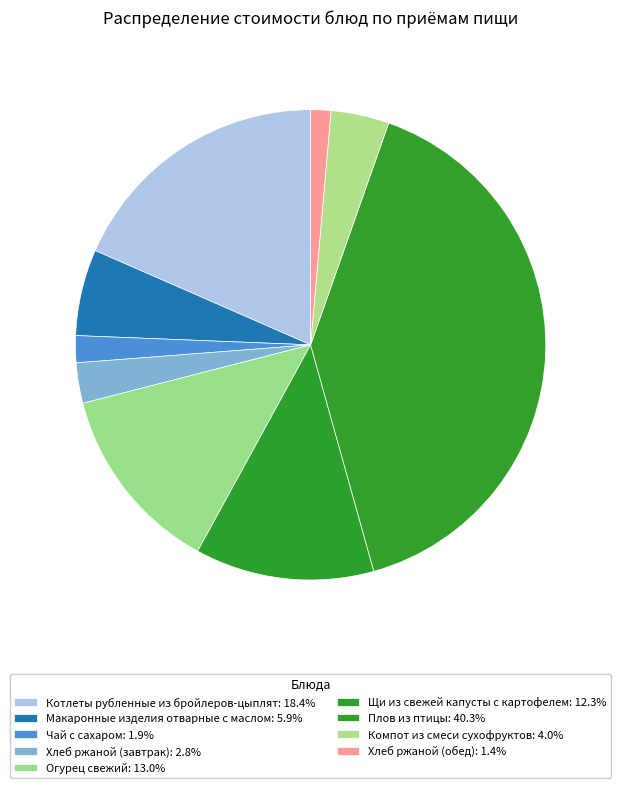

Approximately how many times larger is the value at Хлеб ржаной (завтрак) compared to Котлеты рубленные из бройлеров-цыплят?

0.2